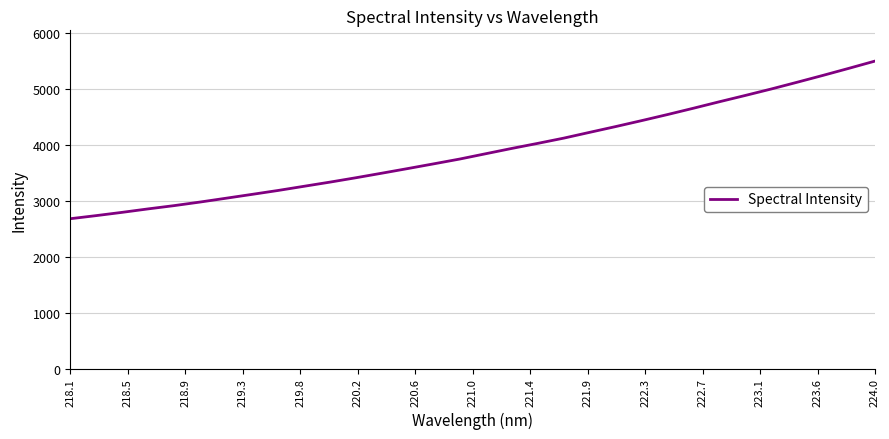

What is the minimum value shown in the chart?

2677.7